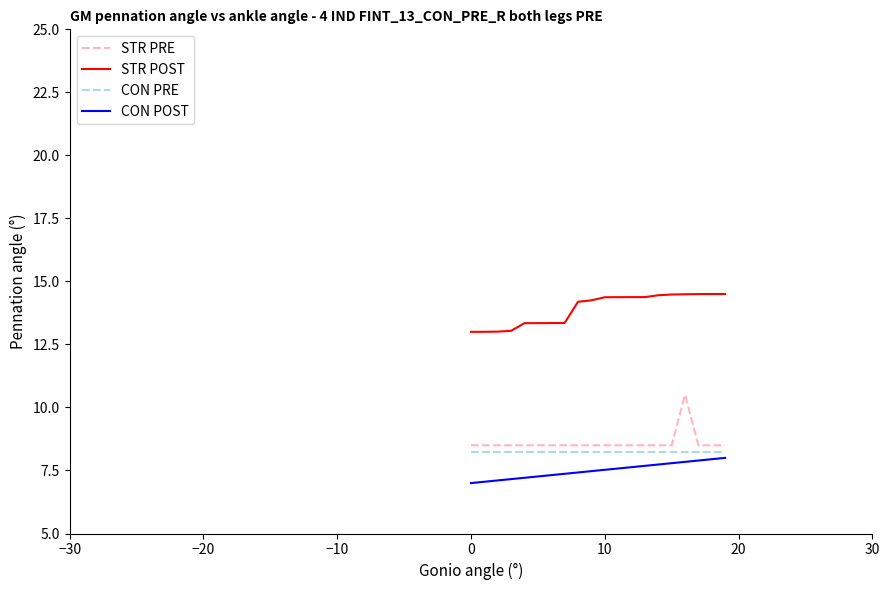

Rank the series by their maximum value, from lowest to highest.

CON POST, CON PRE, STR PRE, STR POST